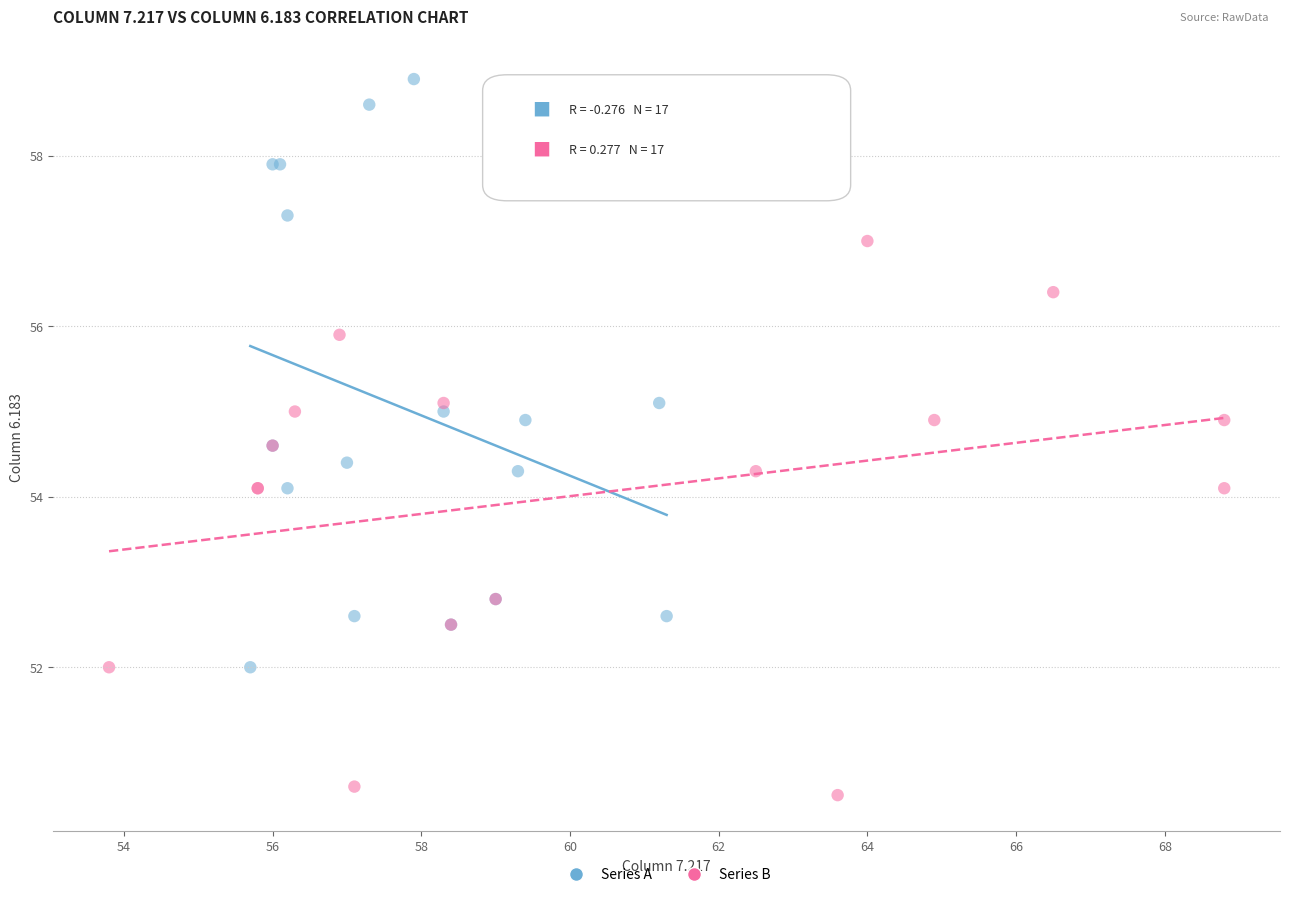

Which series contains the highest Y value?

Series A